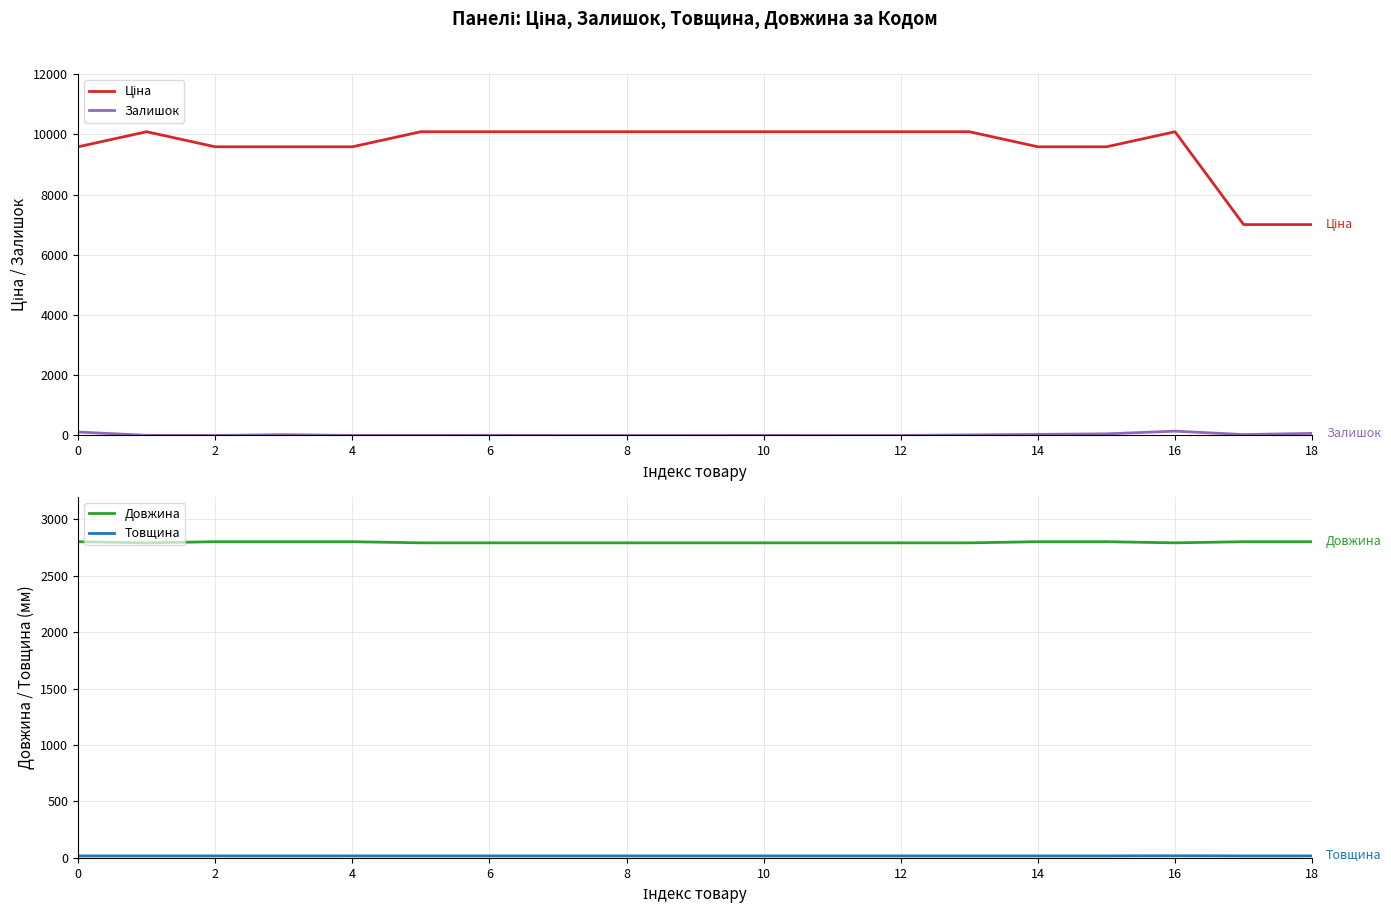

What is the approximate value of Ціна at 0?

9585.4